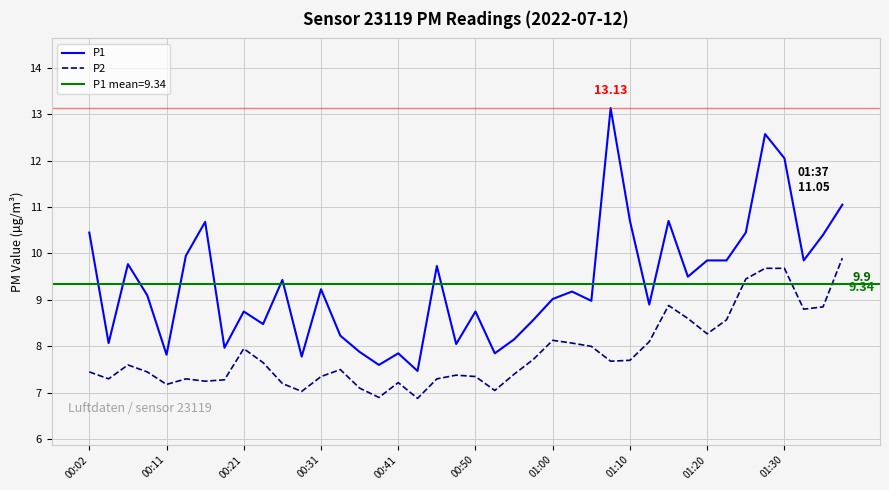

Reading left to right, what are all the values shown in this chart?

P1: 10.4	8.1	9.8	9.1	7.8	9.9	10.7	8.0	8.8	8.5	9.4	7.8	9.2	8.2	7.9	7.6	7.8	7.5	9.7	8.1	8.8	7.8	8.2	8.6	9.0	9.2	9.0	13.1	10.7	8.9	10.7	9.5	9.8	9.8	10.4	12.6	12.1	9.8	10.4	11.1
P2: 7.5	7.3	7.6	7.5	7.2	7.3	7.2	7.3	8.0	7.7	7.2	7.0	7.3	7.5	7.1	6.9	7.2	6.9	7.3	7.4	7.3	7.0	7.4	7.7	8.1	8.1	8.0	7.7	7.7	8.1	8.9	8.6	8.3	8.6	9.4	9.7	9.7	8.8	8.8	9.9